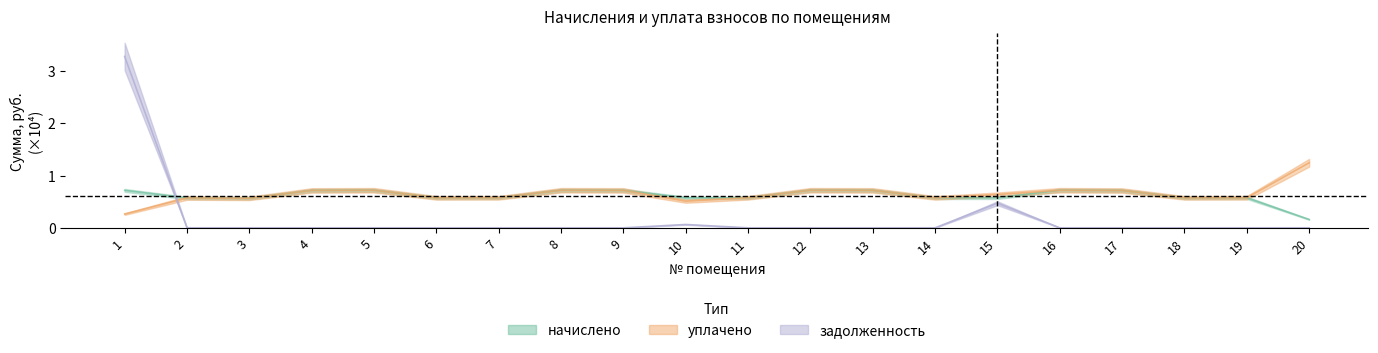

Is the value of задолженность at 13 greater than the value of начислено at 11?

No